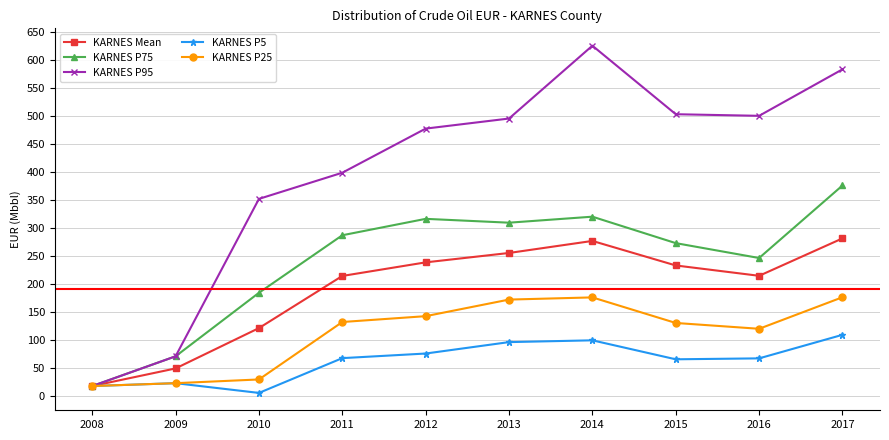

Where is KARNES P95 nearest to the value 322?

2010